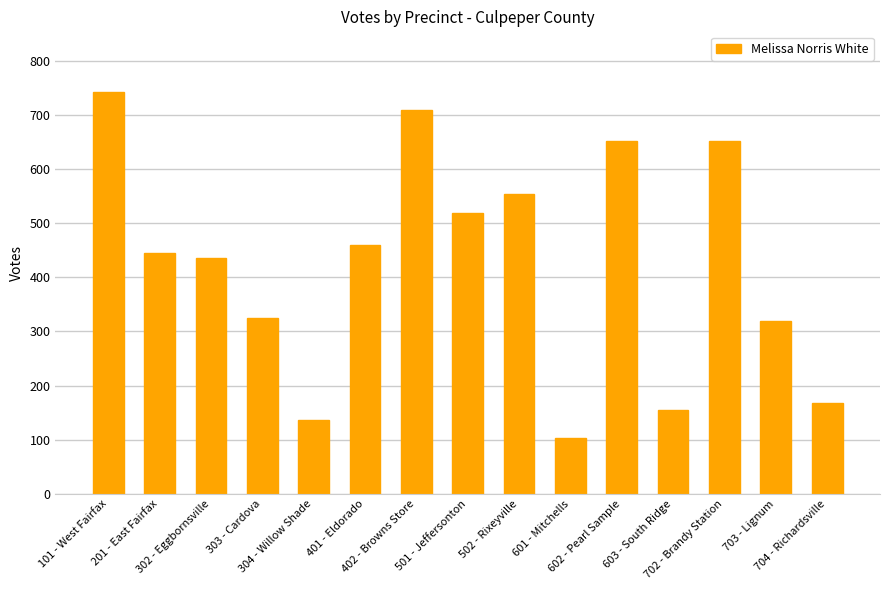

What is the sum of the values at 704 - Richardsville and 201 - East Fairfax?

611